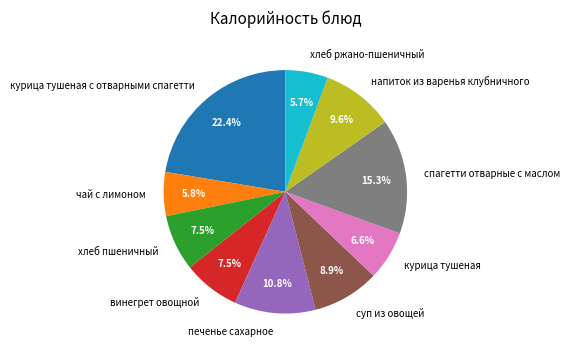

Which category has the biggest portion of the pie?

курица тушеная с отварными спагетти